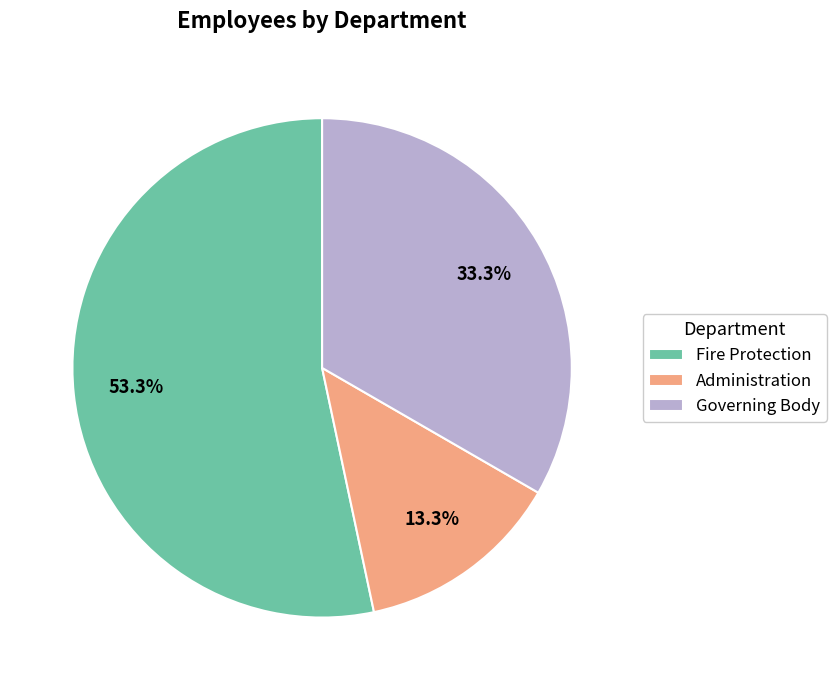

Which slice is the smallest?

Administration